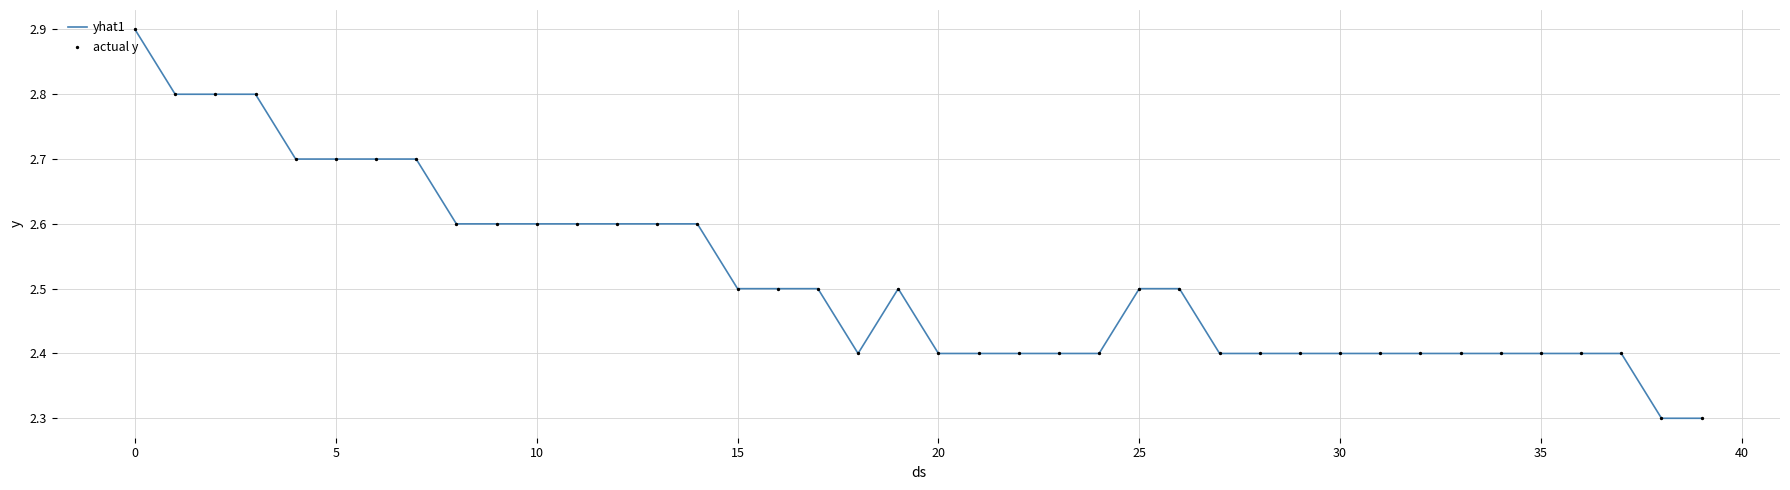

What is the minimum value shown in the chart?

2.3